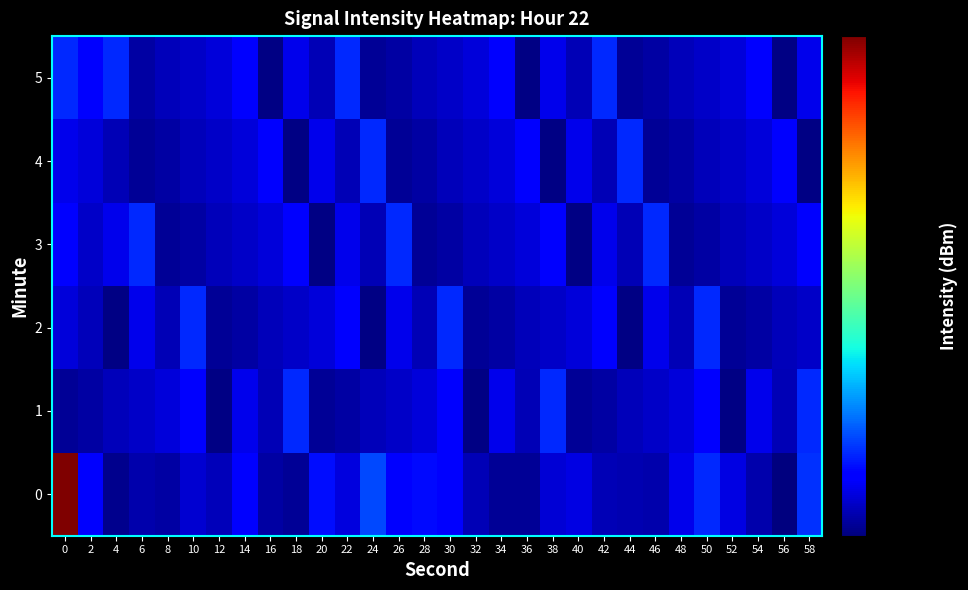

At 46, list the series in order from largest to smallest.

3, 2, 1, 0, 5, 4